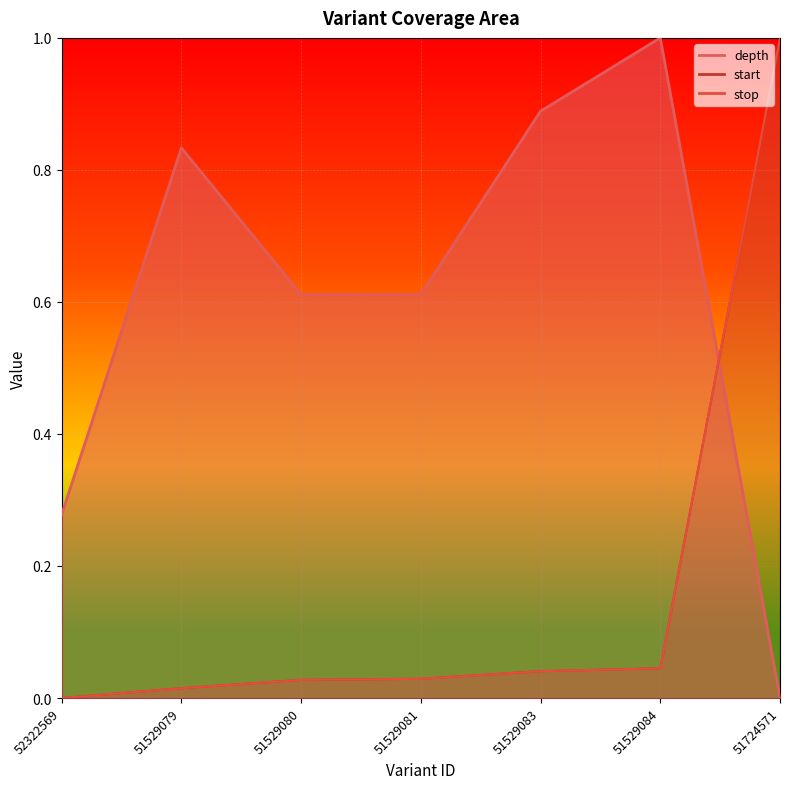

The start series shows 0.0 at 51529079. True or false?

True